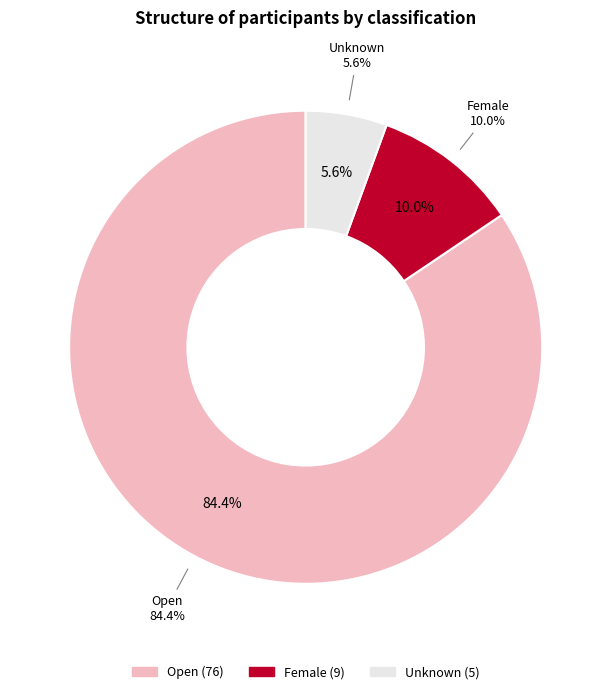

What percentage do Open and Unknown together represent?

90.0%